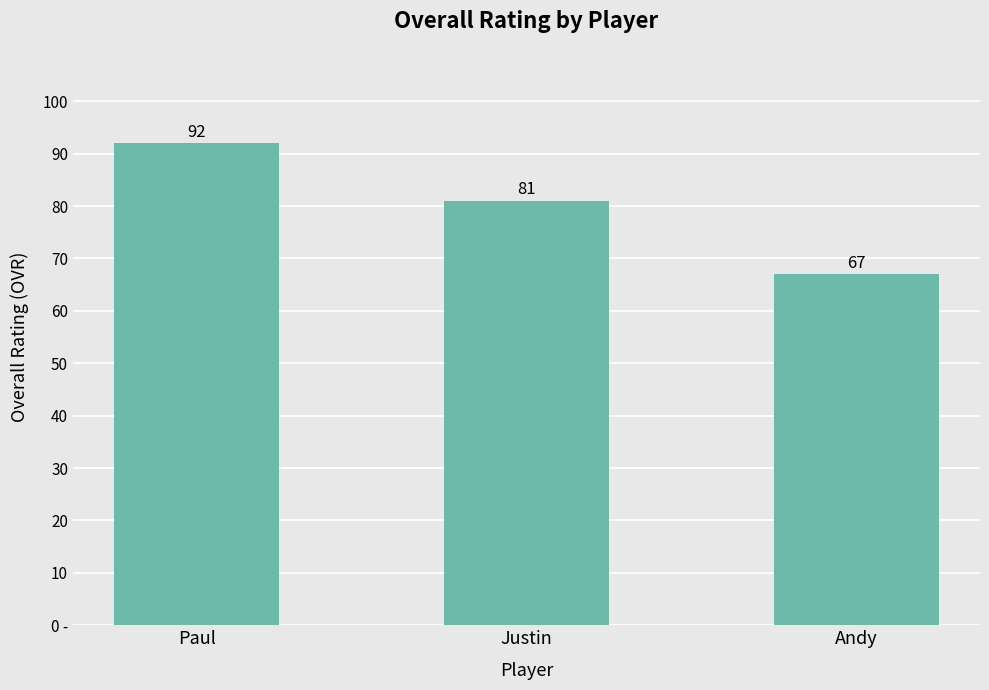

Between Paul and Andy, which is larger?

Paul